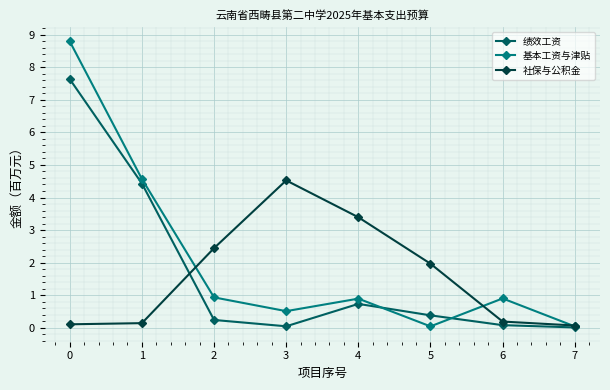

What are all the series names shown in the legend?

绩效工资, 基本工资与津贴, 社保与公积金